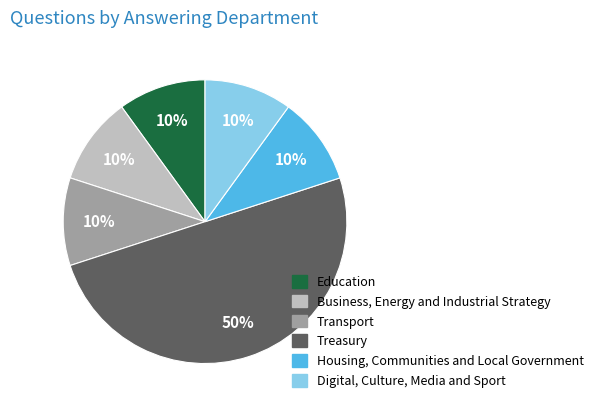

True or false: Digital, Culture, Media and Sport accounts for 10% of the total.

True